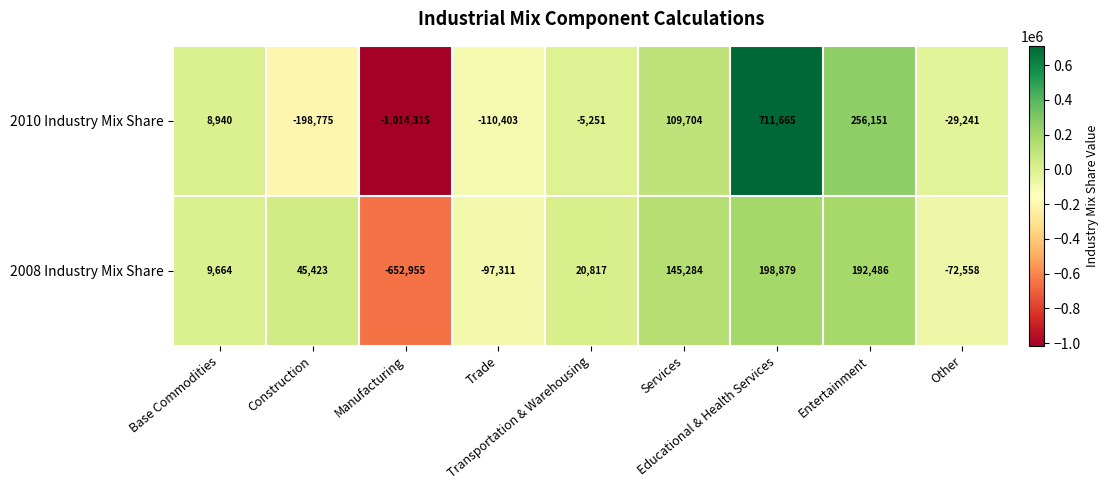

Which series has the widest spread of values?

2010 Industry Mix Share